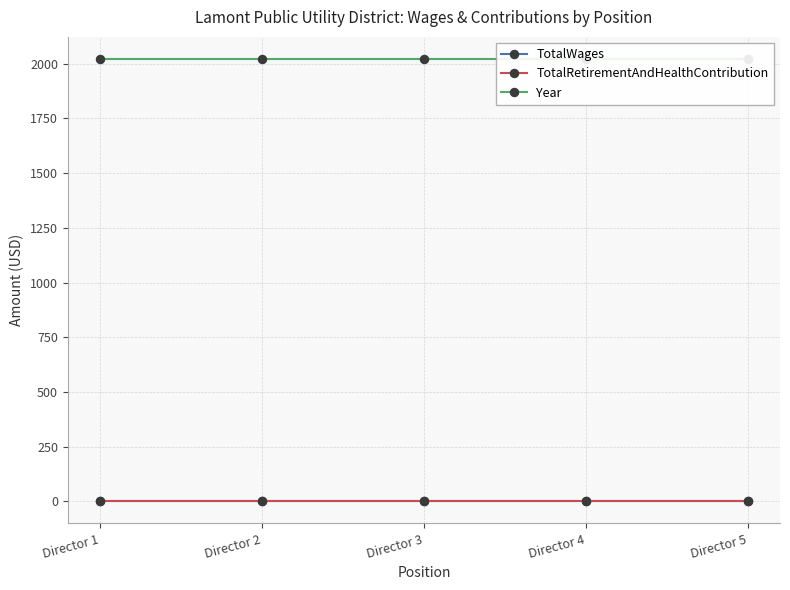

True or false: Year and TotalRetirementAndHealthContribution cross at least once.

False